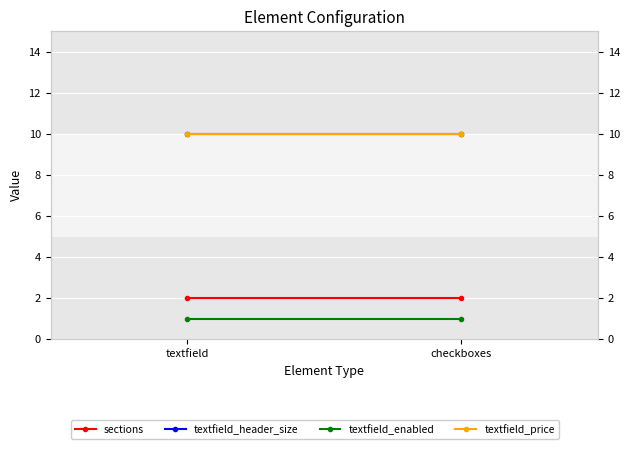

What is the approximate value of textfield_enabled at textfield?

1